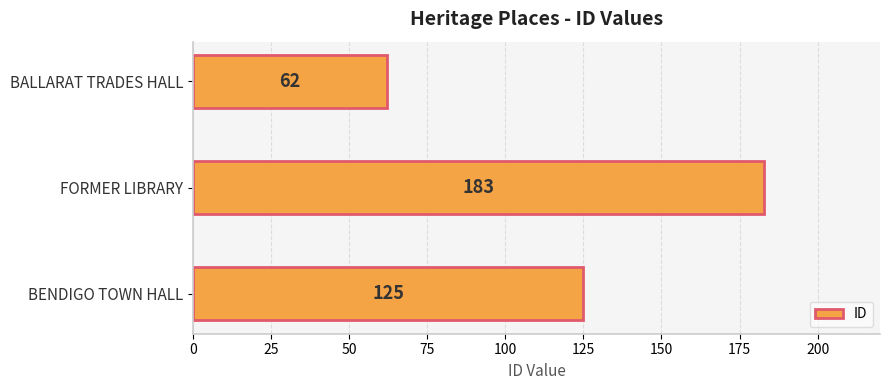

At which category does the chart reach its peak across all series?

FORMER LIBRARY